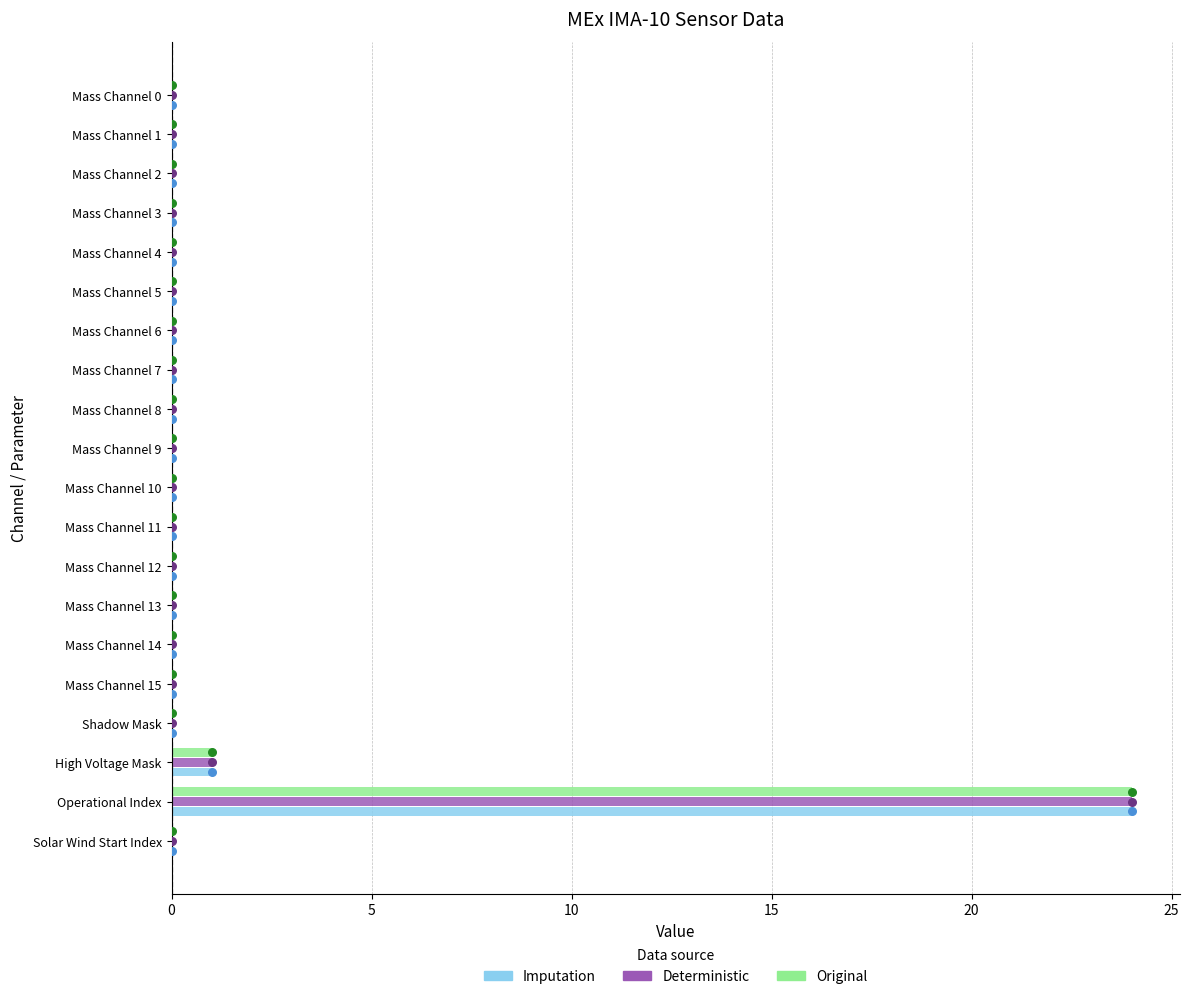

What are all the series names shown in the legend?

Imputation, Deterministic, Original